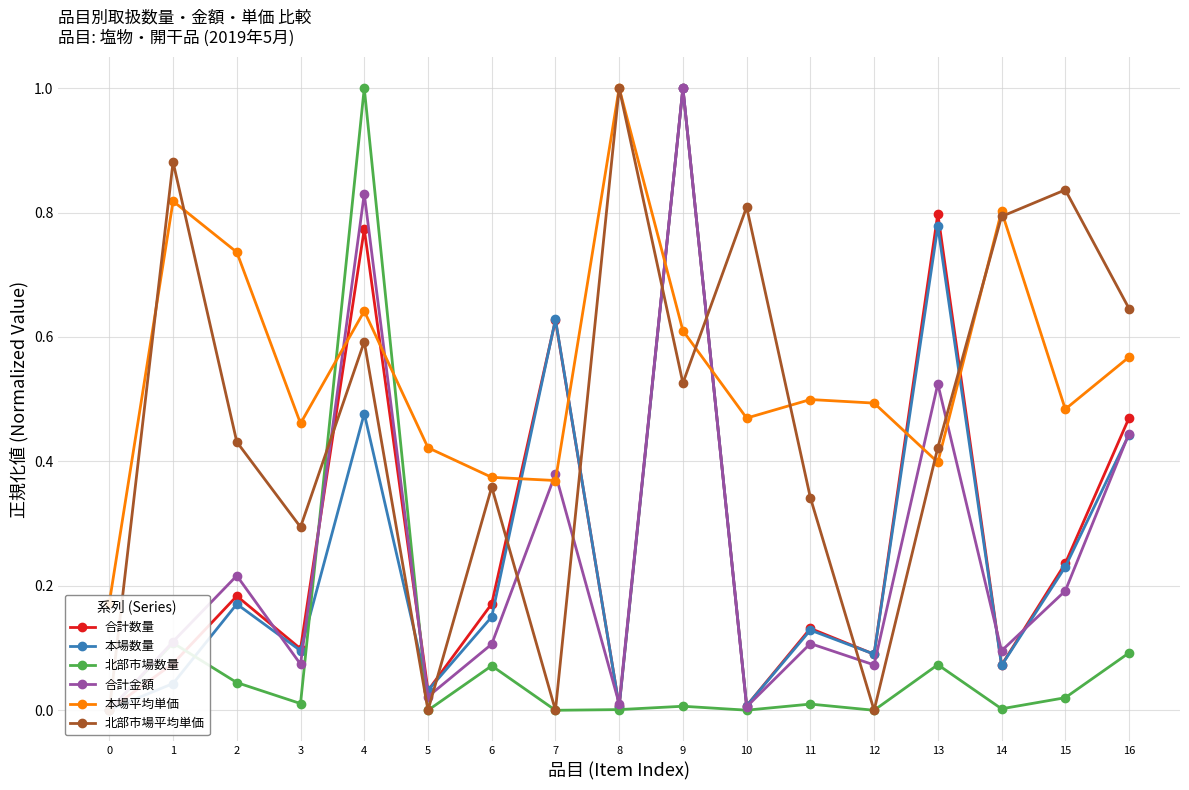

Reading left to right, what are all the values shown in this chart?

合計数量: 0=0.0	1=0.1	2=0.2	3=0.1	4=0.8	5=0.0	6=0.2	7=0.6	8=0.0	9=1.0	10=0.0	11=0.1	12=0.1	13=0.8	14=0.1	15=0.2	16=0.5
本場数量: 0=0.0	1=0.0	2=0.2	3=0.1	4=0.5	5=0.0	6=0.2	7=0.6	8=0.0	9=1.0	10=0.0	11=0.1	12=0.1	13=0.8	14=0.1	15=0.2	16=0.4
北部市場数量: 0=0.0	1=0.1	2=0.0	3=0.0	4=1.0	5=0.0	6=0.1	7=0.0	8=0.0	9=0.0	10=0.0	11=0.0	12=0.0	13=0.1	14=0.0	15=0.0	16=0.1
合計金額: 0=0.0	1=0.1	2=0.2	3=0.1	4=0.8	5=0.0	6=0.1	7=0.4	8=0.0	9=1.0	10=0.0	11=0.1	12=0.1	13=0.5	14=0.1	15=0.2	16=0.4
本場平均単価: 0=0.2	1=0.8	2=0.7	3=0.5	4=0.6	5=0.4	6=0.4	7=0.4	8=1.0	9=0.6	10=0.5	11=0.5	12=0.5	13=0.4	14=0.8	15=0.5	16=0.6
北部市場平均単価: 0=0.0	1=0.9	2=0.4	3=0.3	4=0.6	5=0.0	6=0.4	7=0.0	8=1.0	9=0.5	10=0.8	11=0.3	12=0.0	13=0.4	14=0.8	15=0.8	16=0.6